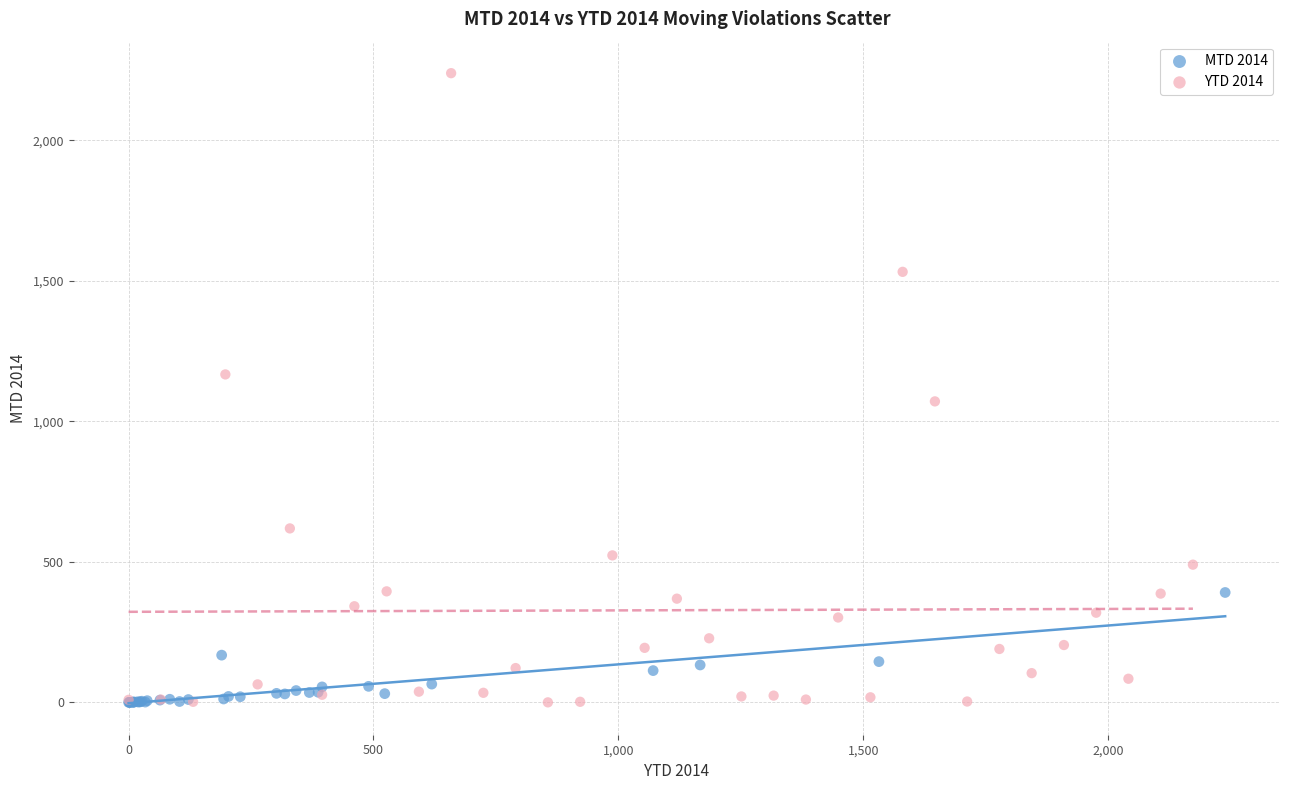

Which series has the largest Y range (max minus min)?

YTD 2014